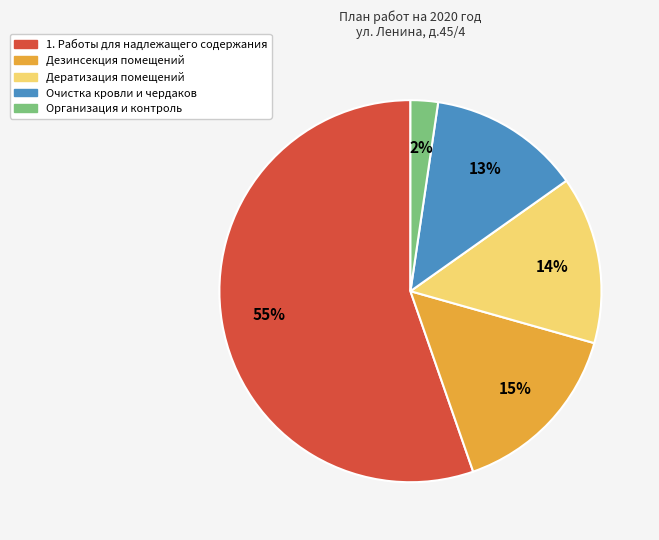

Rank the categories by value from highest to lowest.

1. Работы для надлежащего содержания, Дезинсекция помещений, Дератизация помещений, Очистка кровли и чердаков, Организация и контроль